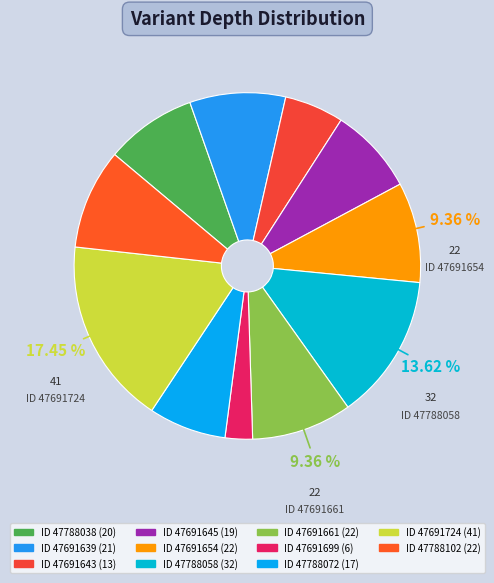

How many slices are in this pie chart?

11